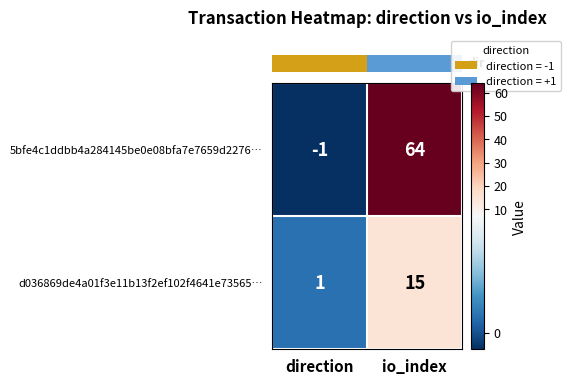

Count the number of categories in the chart.

2